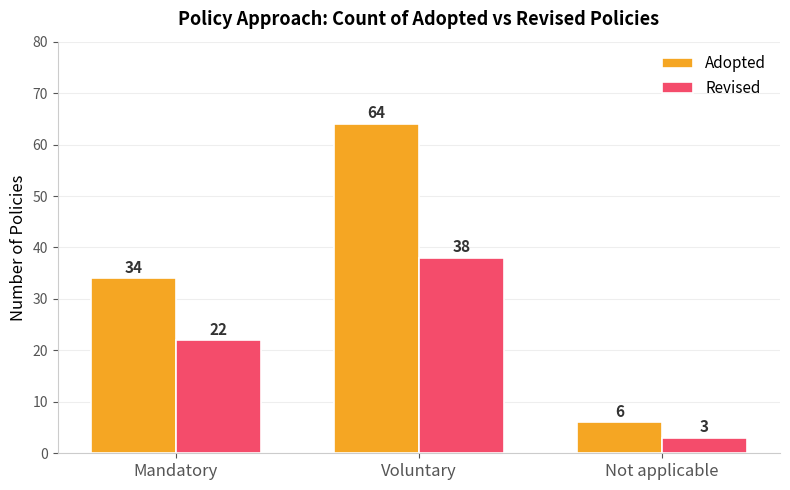

List the series in order of their overall mean, highest first.

Adopted, Revised